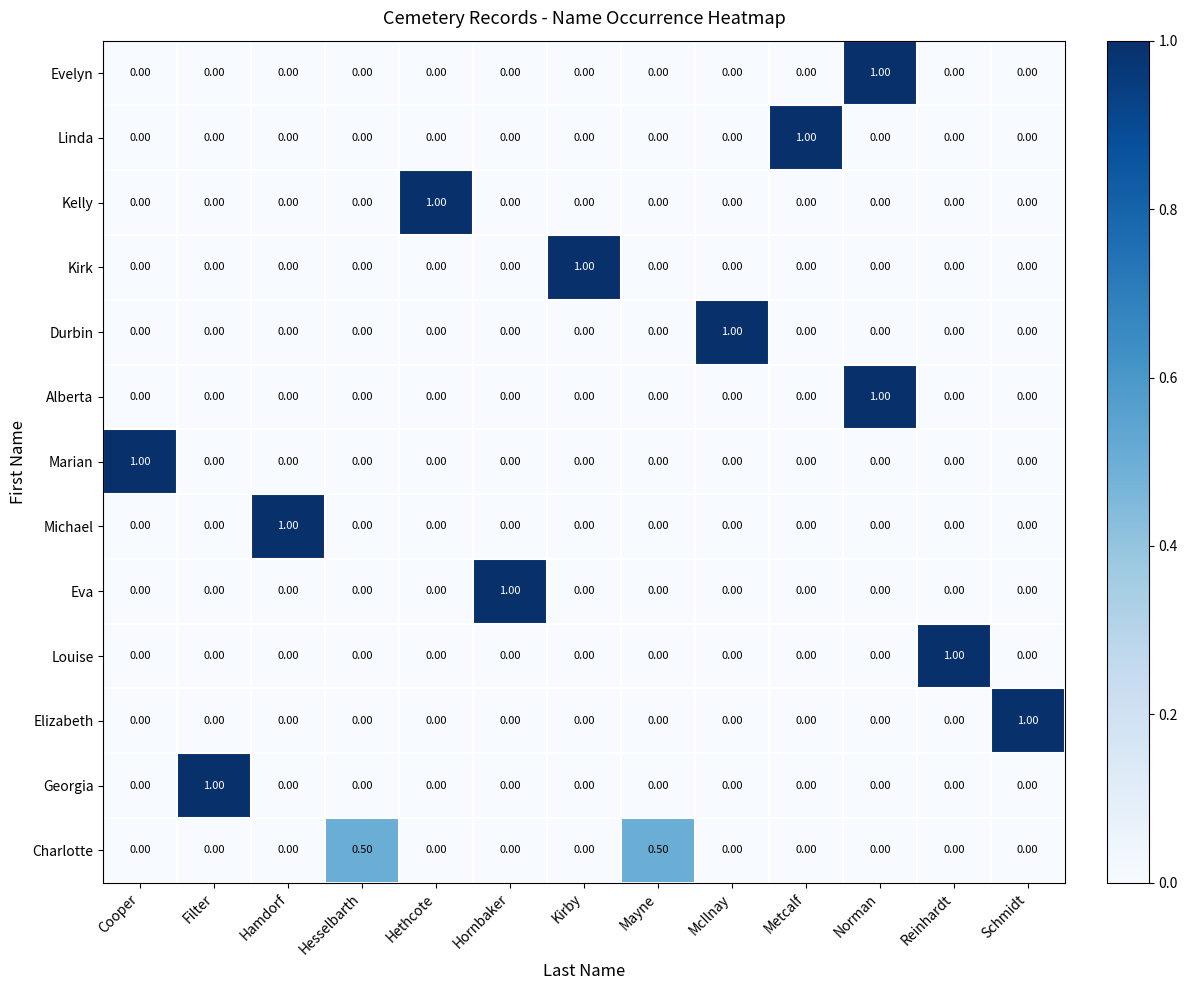

At which category is the sum across all series the highest?

Norman